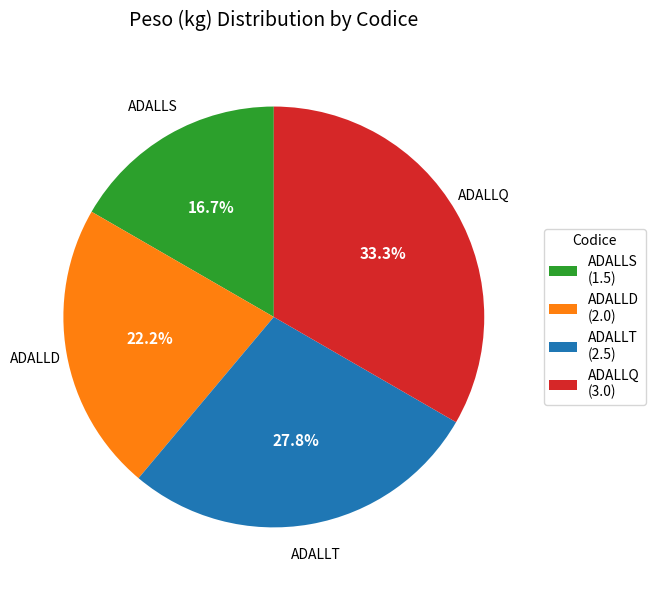

How many segments does this pie chart have?

4